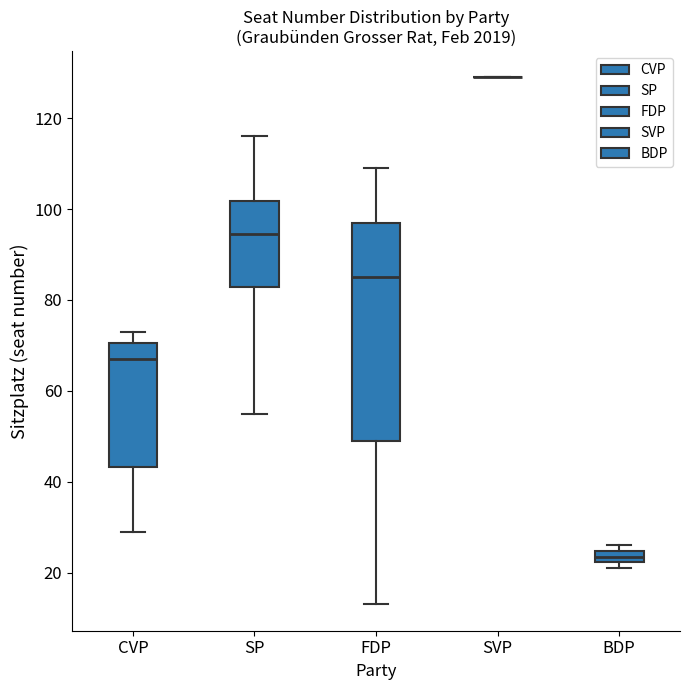

Comparing the boxes themselves (not the whiskers), which one is the tallest?

FDP